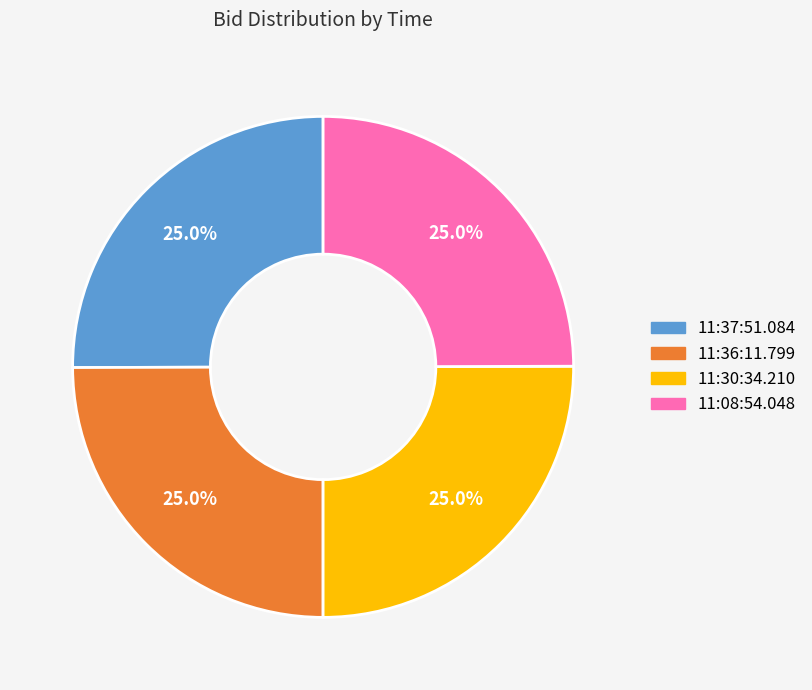

To the nearest percent, what portion does 11:36:11.799 represent?

25%